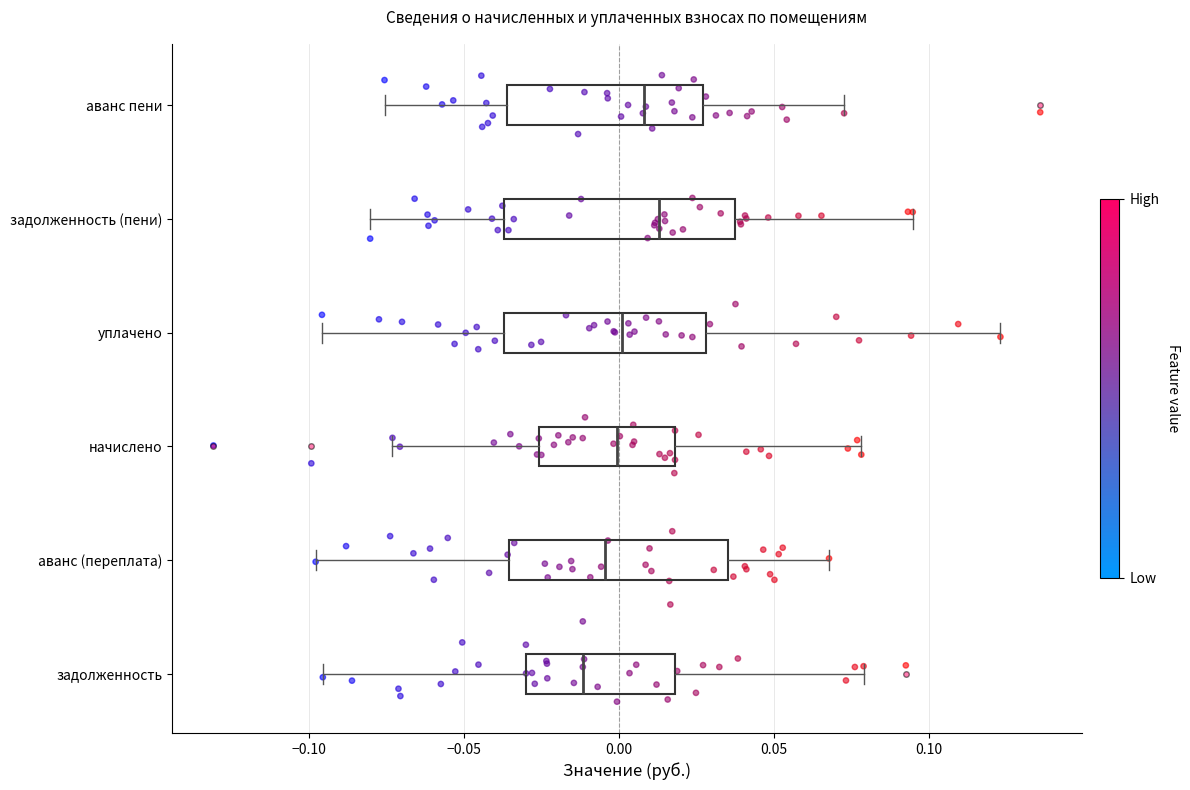

Reading bottom to top, read every box against the x-axis: the position of its median line, the range the box covers, and the ends of its whiskers. The values are not printed on the chart, so give them approximately, as read against the axis.

задолженность: median -0.010, box -0.030 to 0.020, whiskers -0.095 to 0.080
аванс (переплата): median -0.005, box -0.035 to 0.035, whiskers -0.100 to 0.070
начислено: median 0.000, box -0.025 to 0.020, whiskers -0.075 to 0.080
уплачено: median 0.000, box -0.035 to 0.030, whiskers -0.095 to 0.125
задолженность (пени): median 0.015, box -0.035 to 0.040, whiskers -0.080 to 0.095
аванс пени: median 0.010, box -0.035 to 0.025, whiskers -0.075 to 0.075